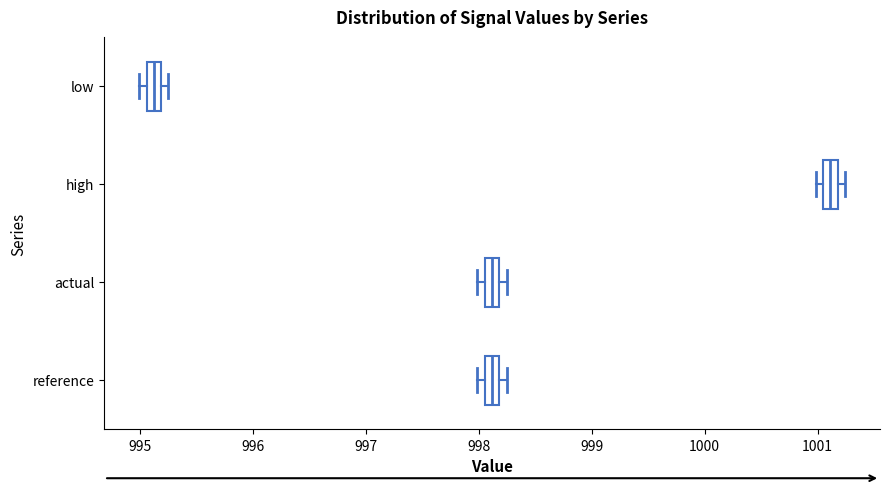

Where is the left edge of the box for low on the x-axis? The values are not printed on the chart, so give them approximately, as read against the axis.

995.1